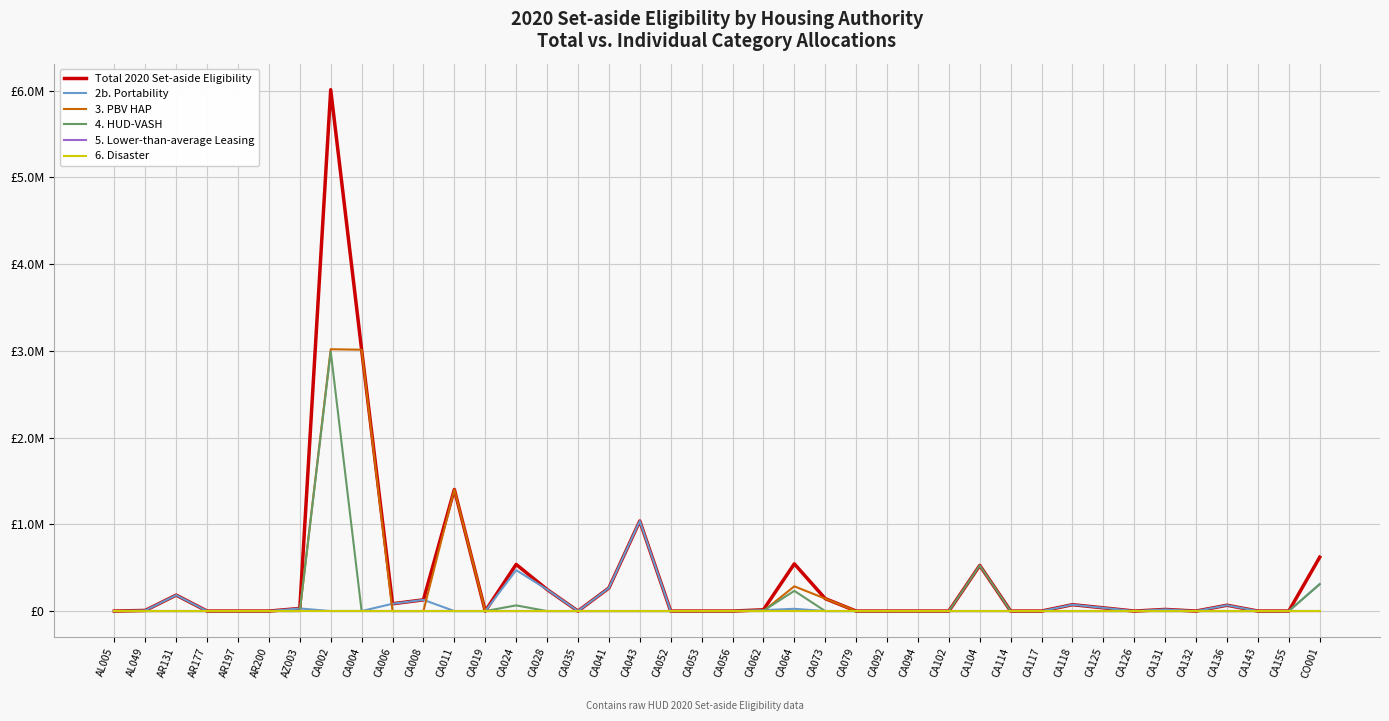

Is it true that 6. Disaster equals 0 at CA002?

True